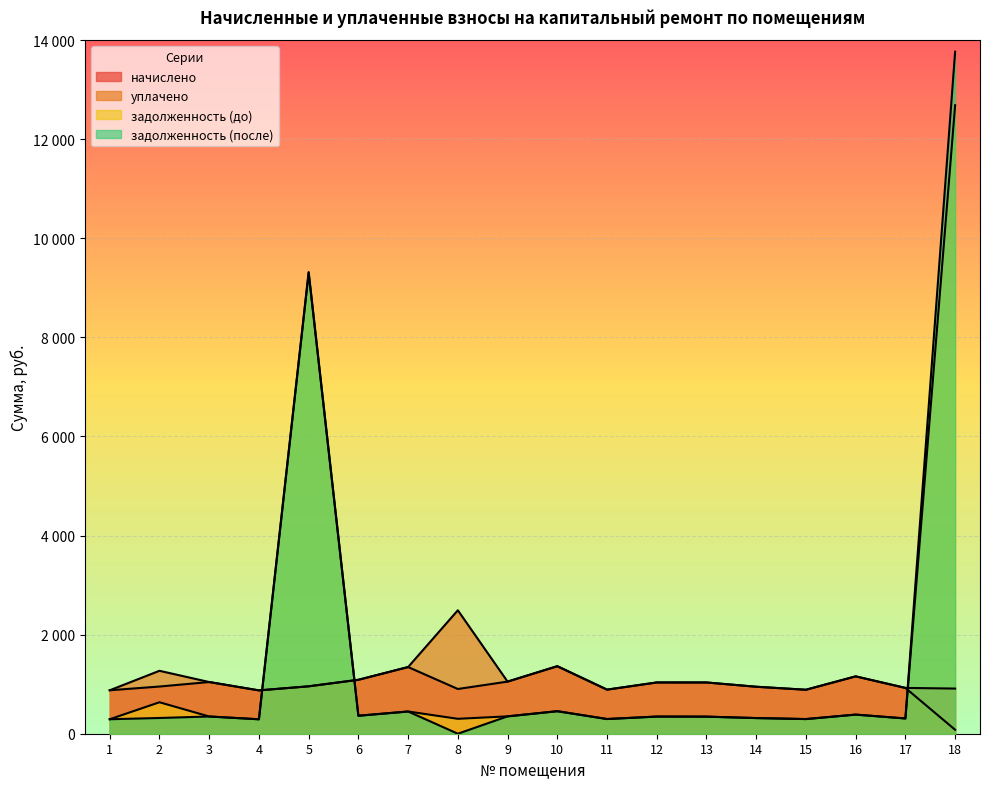

What is the value of the уплачено point at the 8th from the left?

2491.9